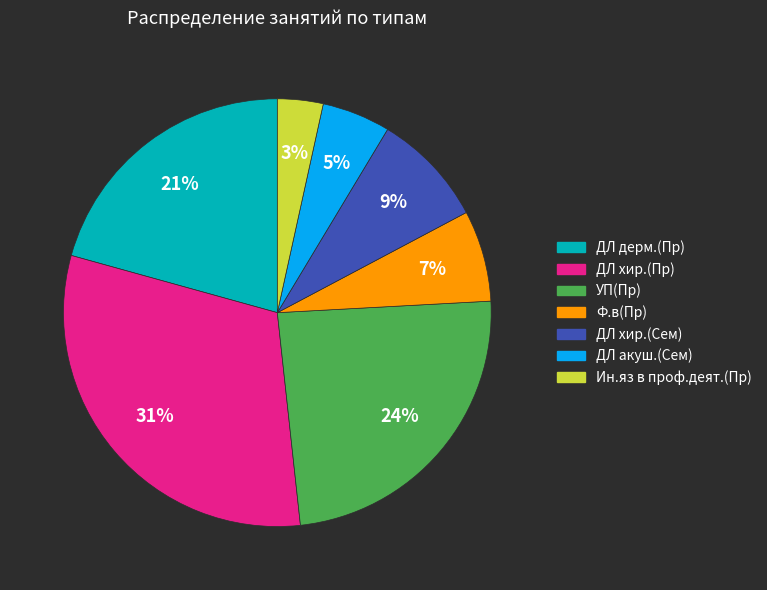

Is there any slice that represents more than half of the pie?

No